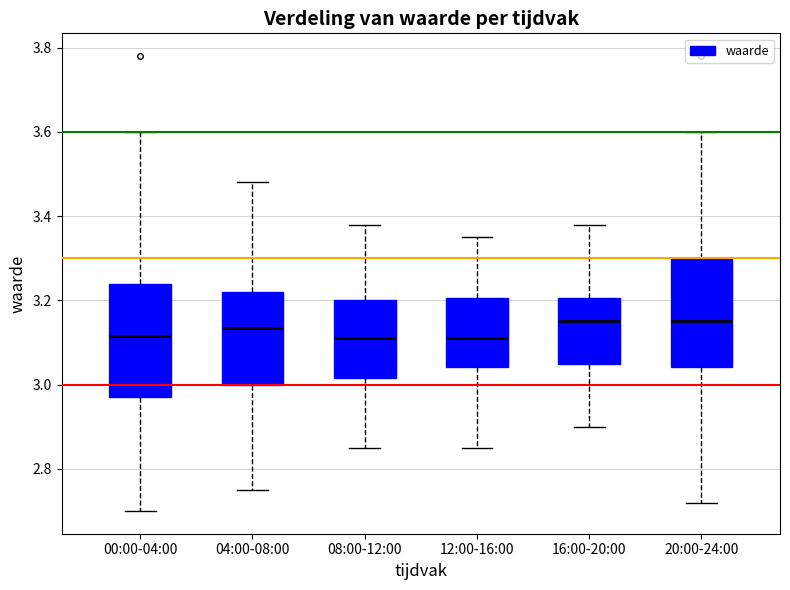

Reading left to right, read every box against the y-axis: the position of its median line, the range the box covers, and the ends of its whiskers. The values are not printed on the chart, so give them approximately, as read against the axis.

00:00-04:00: median 3.12, box 2.98 to 3.24, whiskers 2.70 to 3.60
04:00-08:00: median 3.14, box 3.00 to 3.22, whiskers 2.76 to 3.48
08:00-12:00: median 3.12, box 3.02 to 3.20, whiskers 2.86 to 3.38
12:00-16:00: median 3.12, box 3.04 to 3.20, whiskers 2.86 to 3.36
16:00-20:00: median 3.16, box 3.06 to 3.20, whiskers 2.90 to 3.38
20:00-24:00: median 3.16, box 3.04 to 3.30, whiskers 2.72 to 3.60